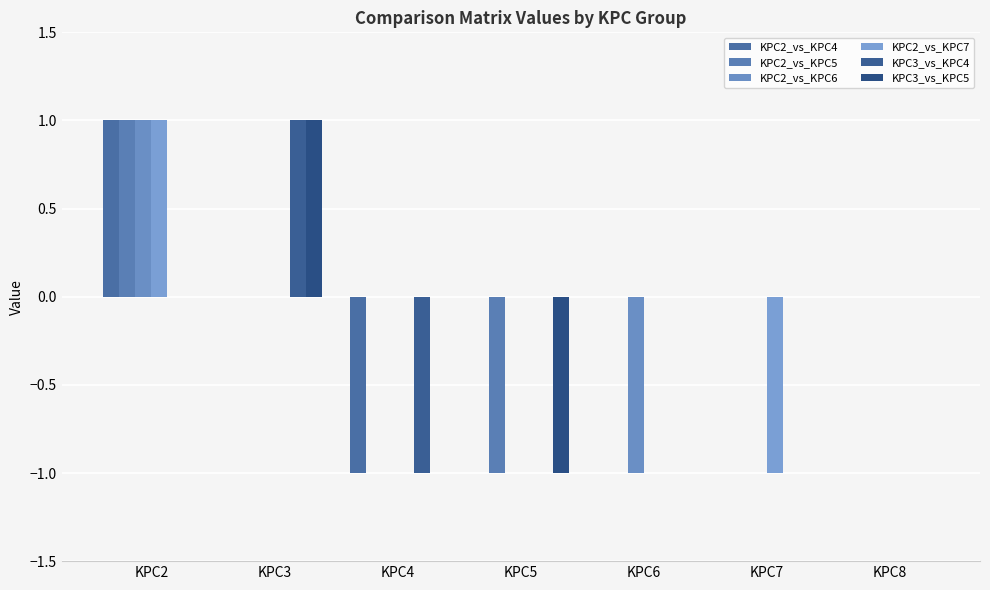

List the series in order of their peak value, highest first.

KPC2_vs_KPC4, KPC2_vs_KPC5, KPC2_vs_KPC6, KPC2_vs_KPC7, KPC3_vs_KPC4, KPC3_vs_KPC5